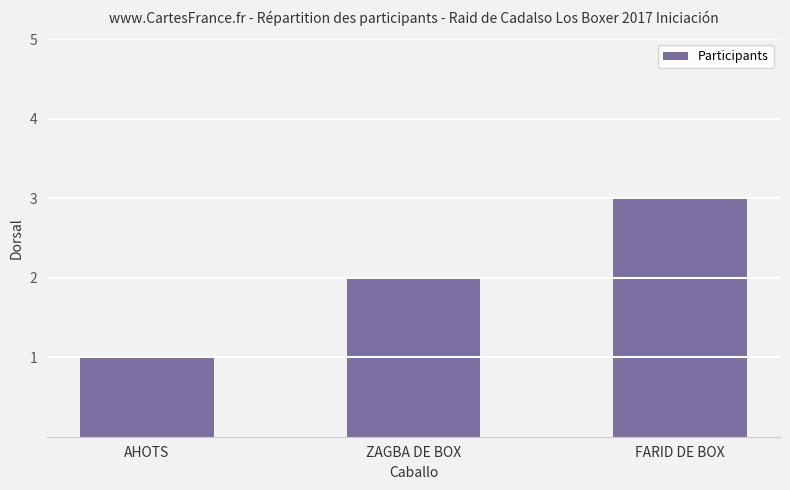

What is the label of the 1st bar from the left?

AHOTS